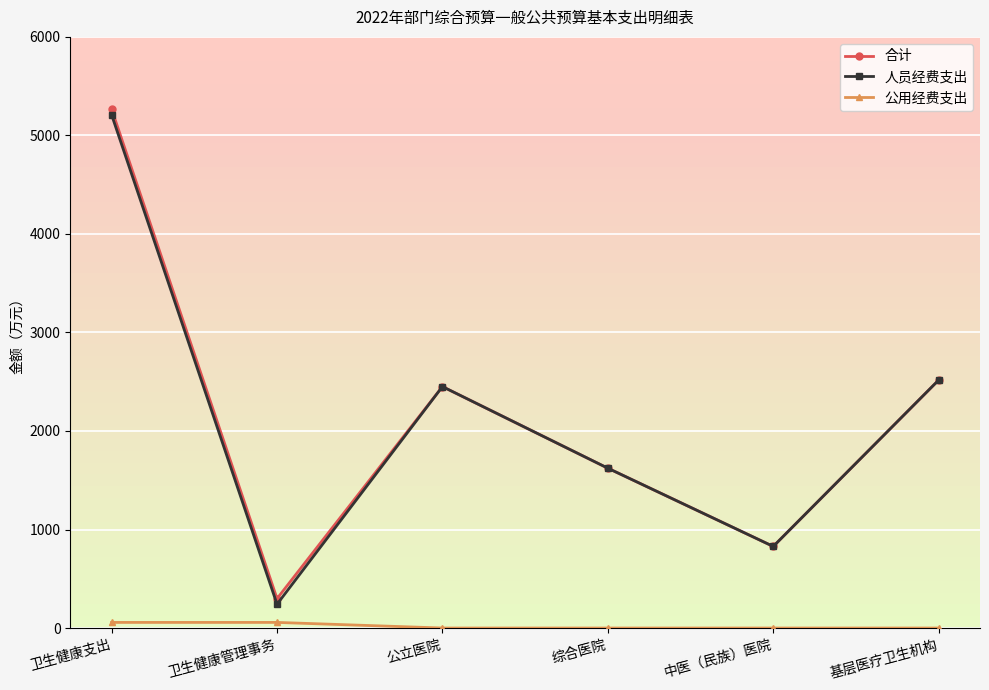

Which category has the lowest value in the 人员经费支出 series?

卫生健康管理事务